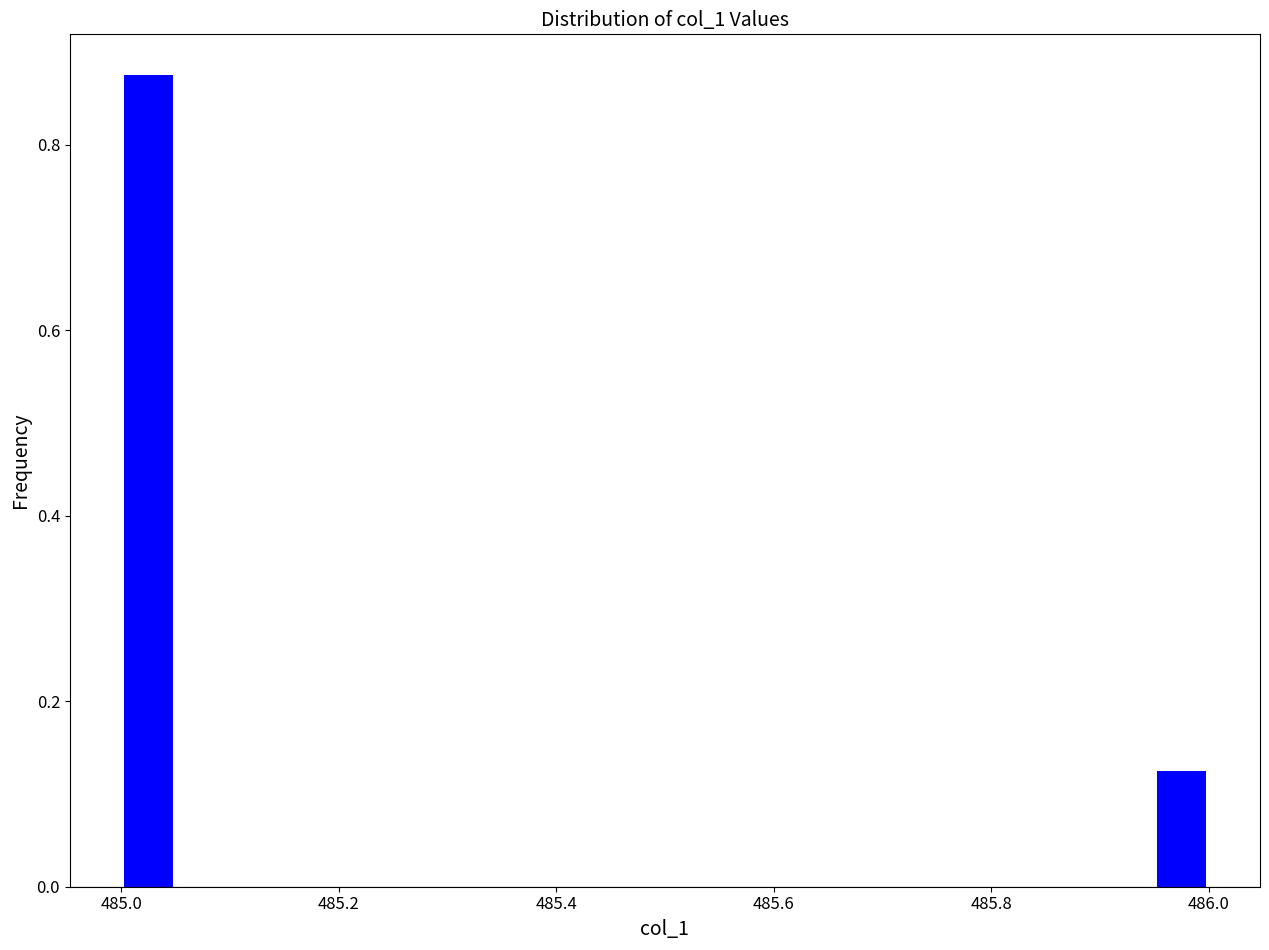

Around what value on the x-axis is the tallest bar? Give the approximate position of its centre, as read against the axis.

485.02